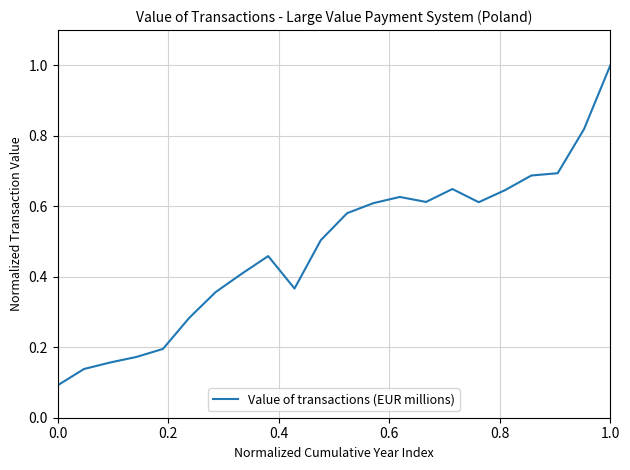

What is the greatest value displayed?

1.0